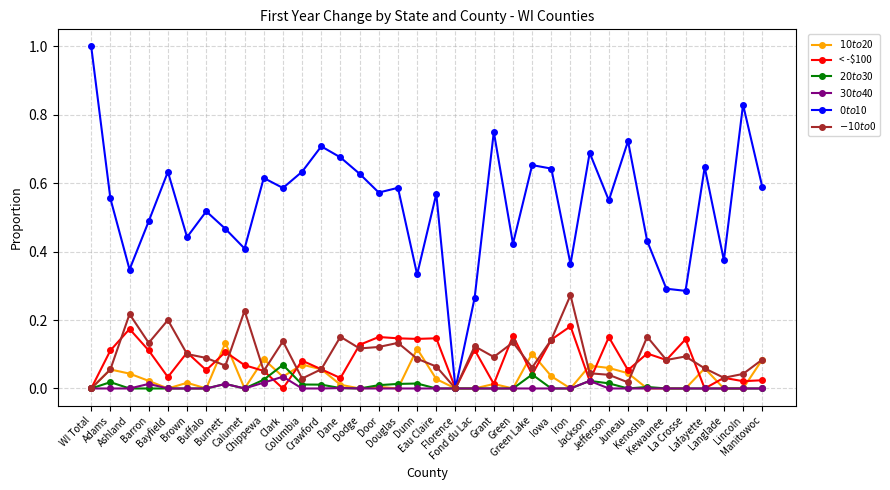

True or false: $20 to $30 and $30 to $40 cross at least once.

False